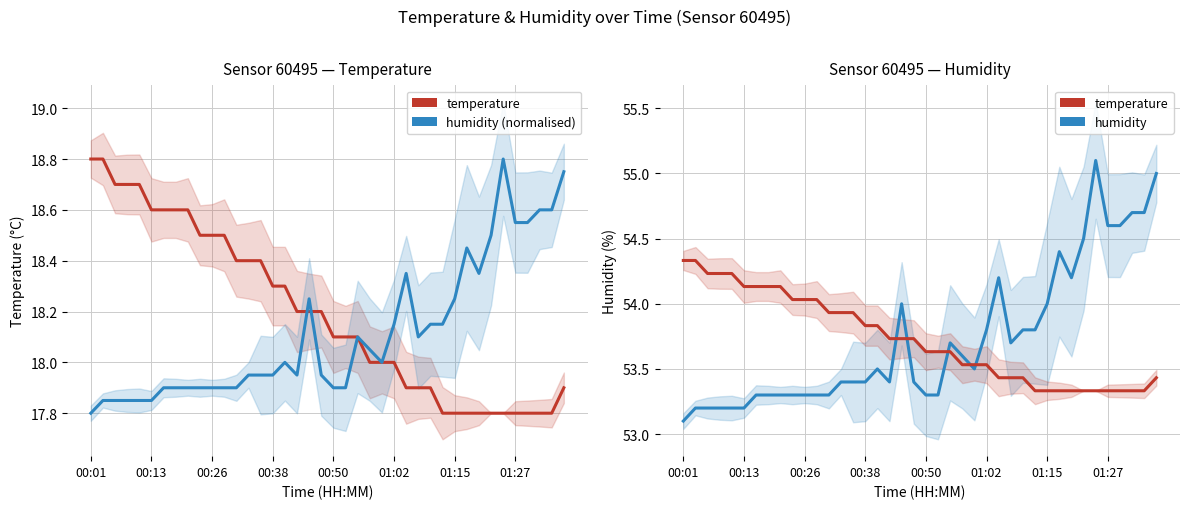

What is the value of the humidity point at the 19th from the left?

54.0